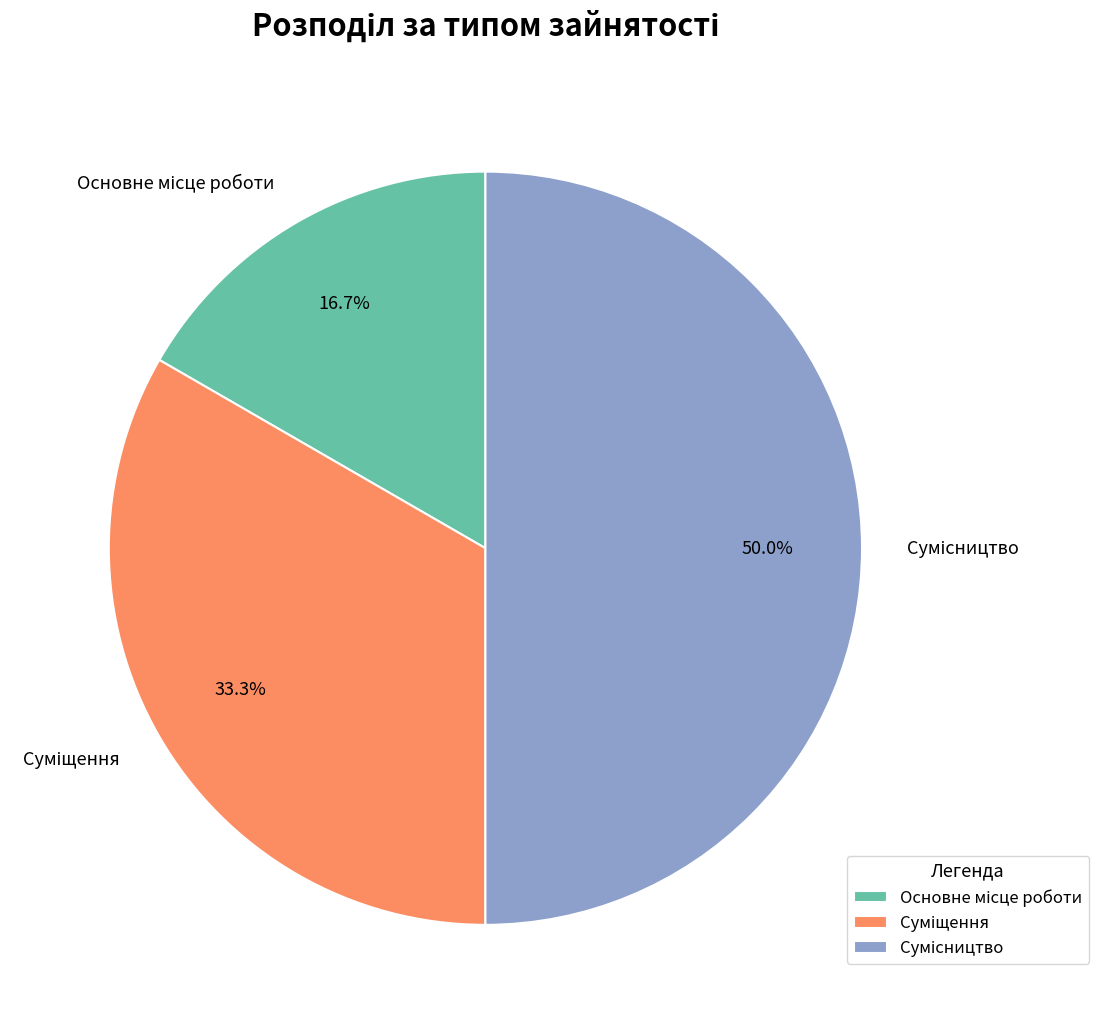

Does any single category account for the majority?

No